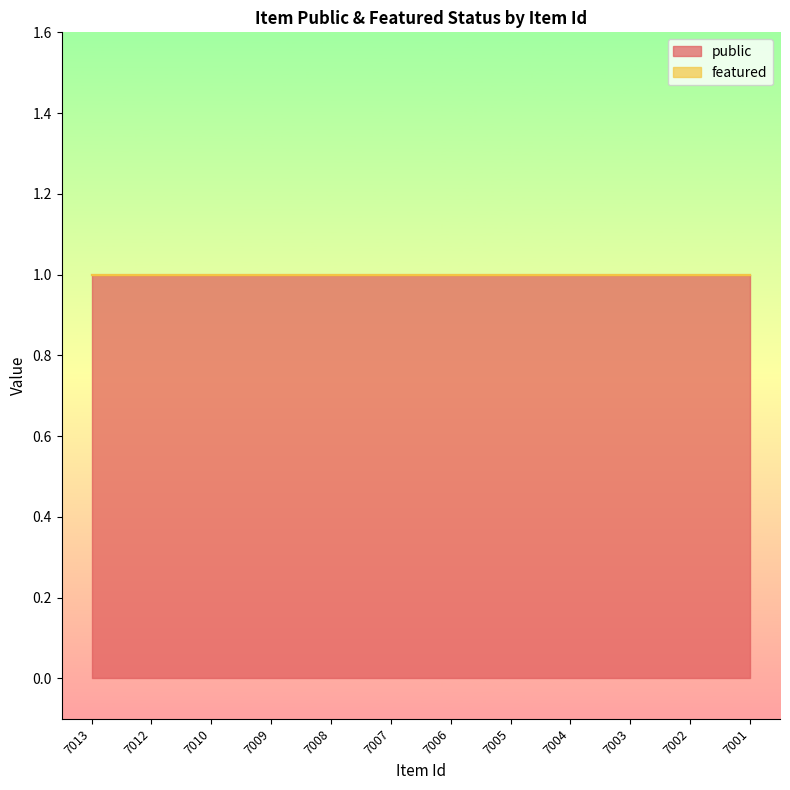

What is the total value across all series at 7013?

1